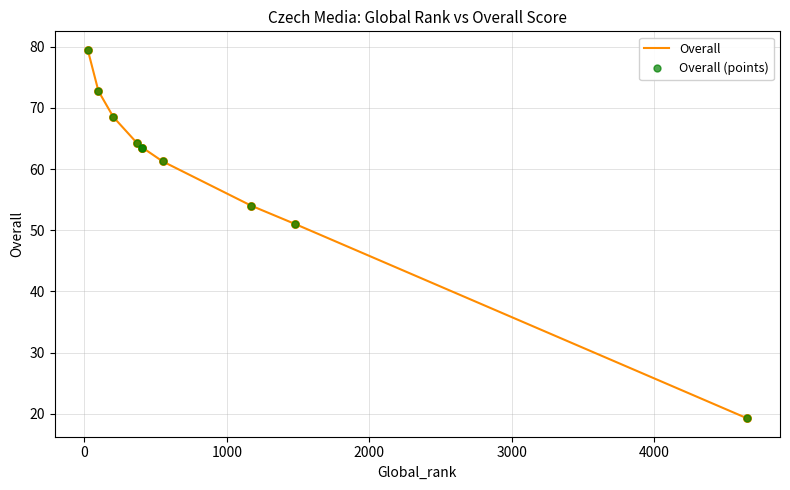

What are all the series names shown in the legend?

Overall, Overall (points)